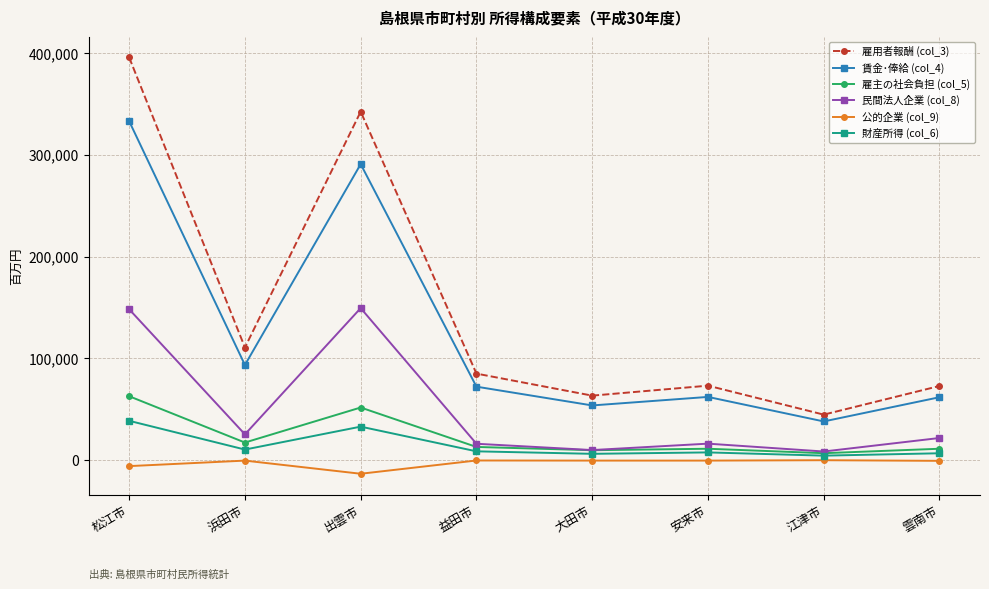

Which category has the highest value in the 雇用者報酬 (col_3) series?

松江市